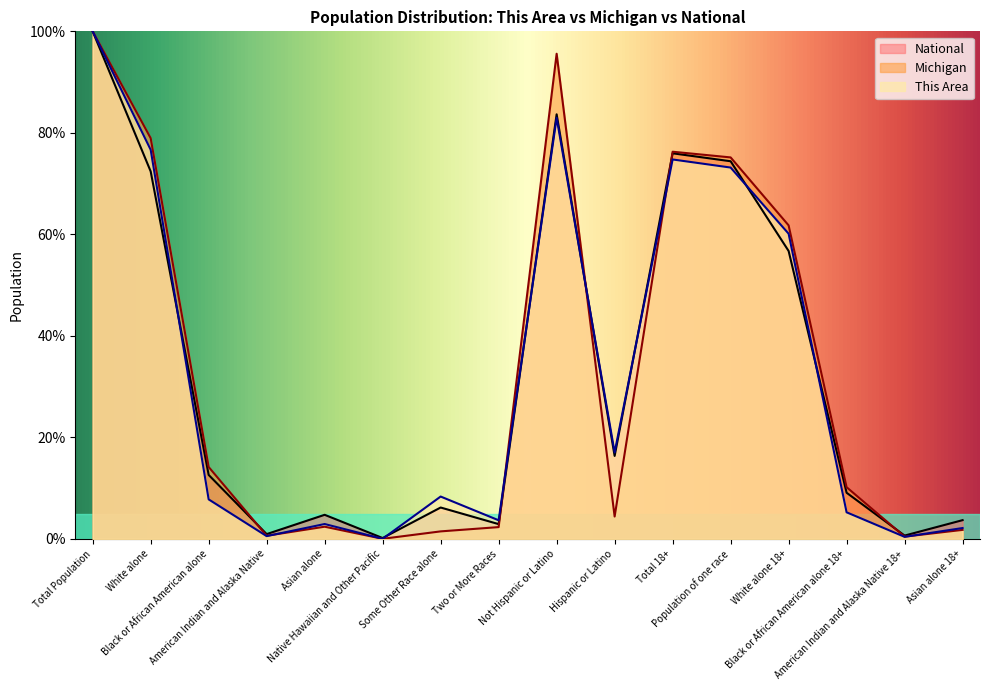

How many distinct data groups are displayed?

3